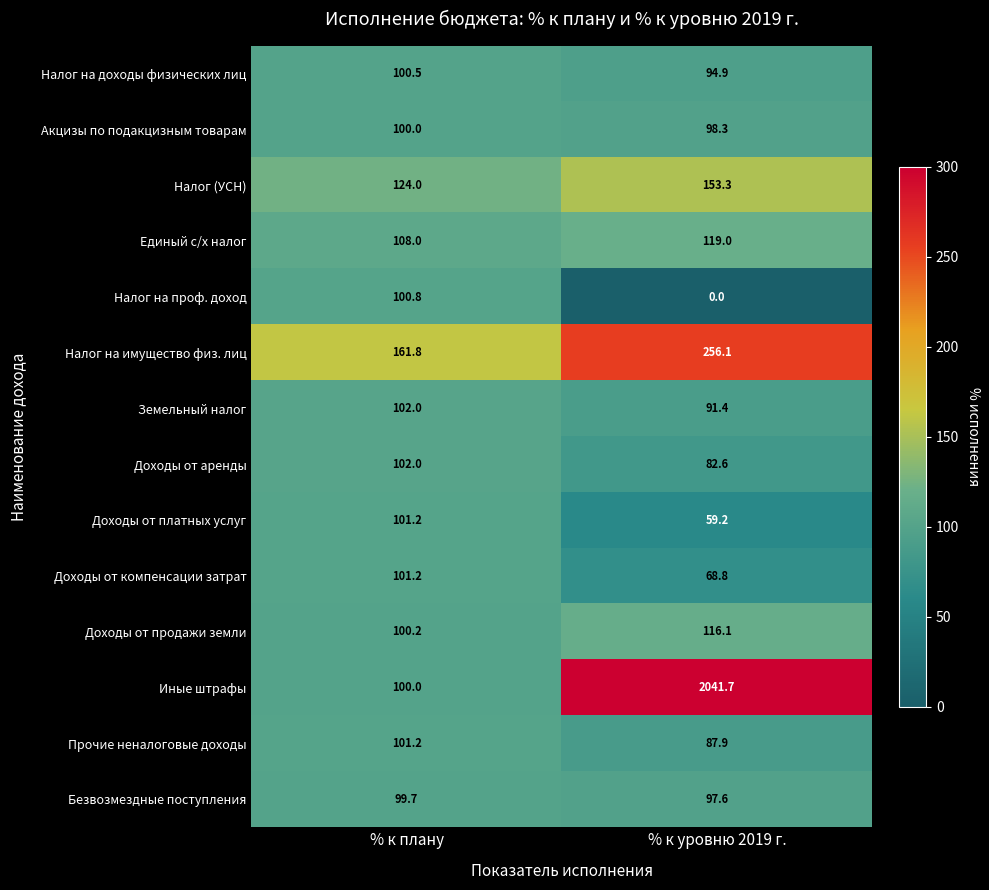

Between % к плану and % к уровню 2019 г., which series saw the biggest shift?

Иные штрафы